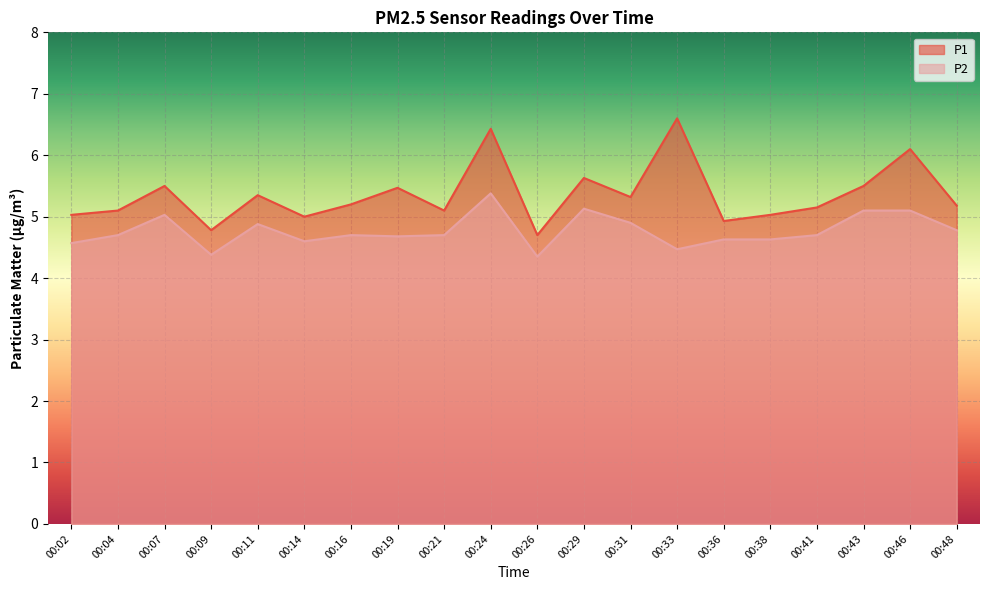

What is the sum of all P1 values?

107.1